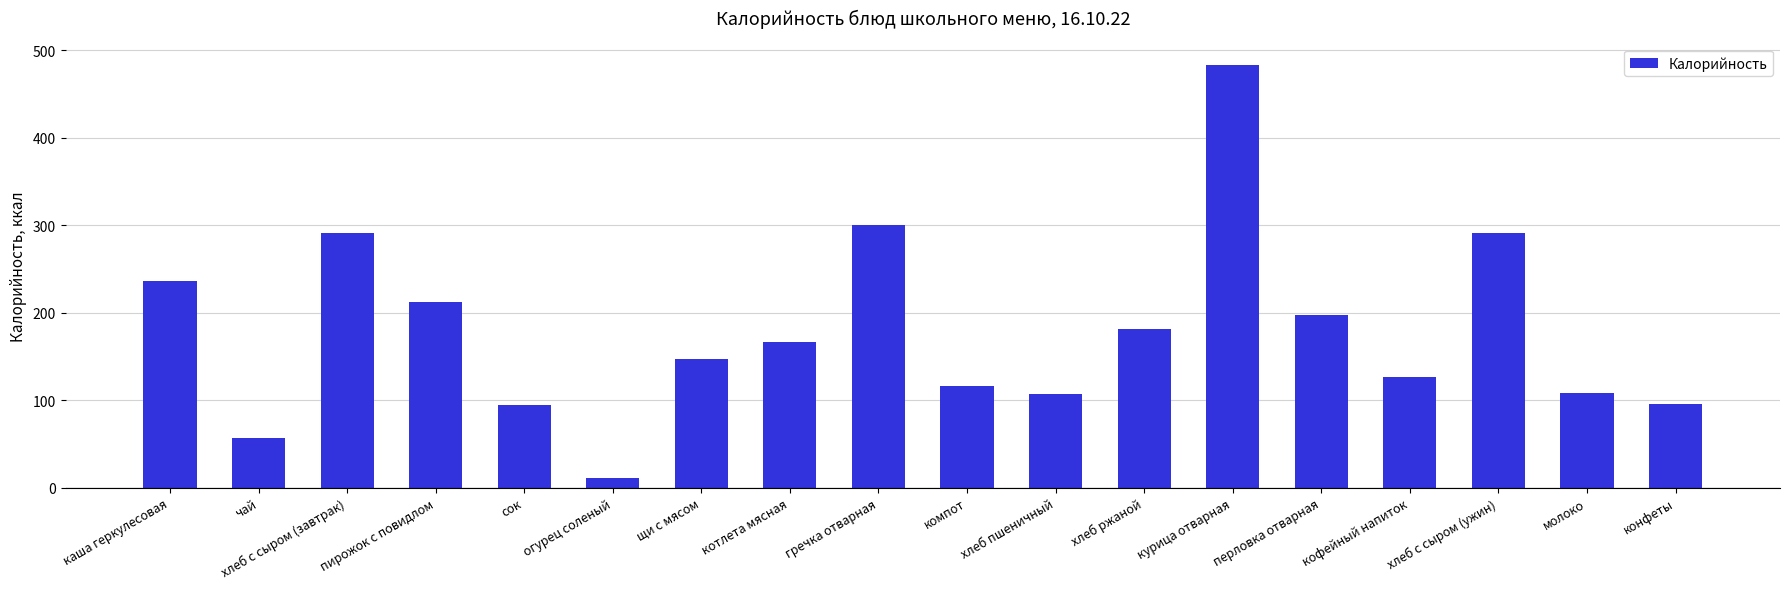

Where does the data first go above 166?

каша геркулесовая